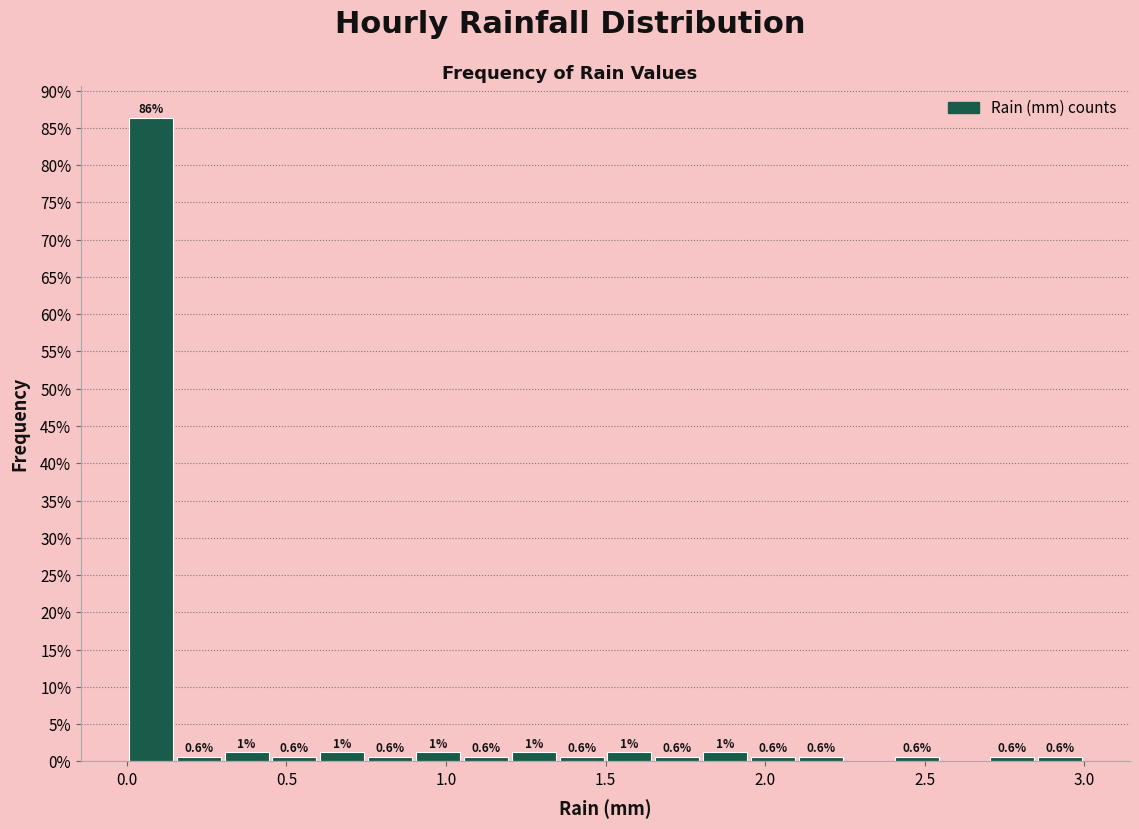

Around what value on the x-axis is the tallest bar? Give the approximate position of its centre, as read against the axis.

0.10